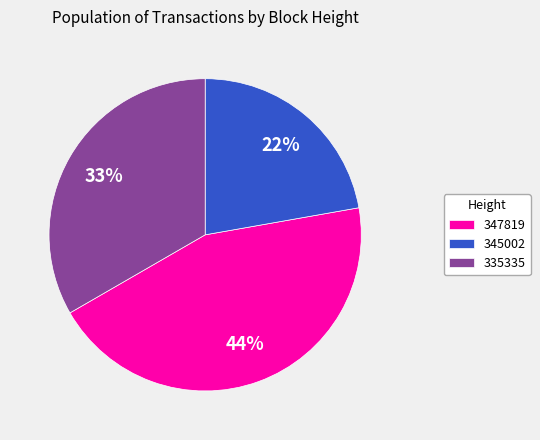

Which slice is the largest?

347819